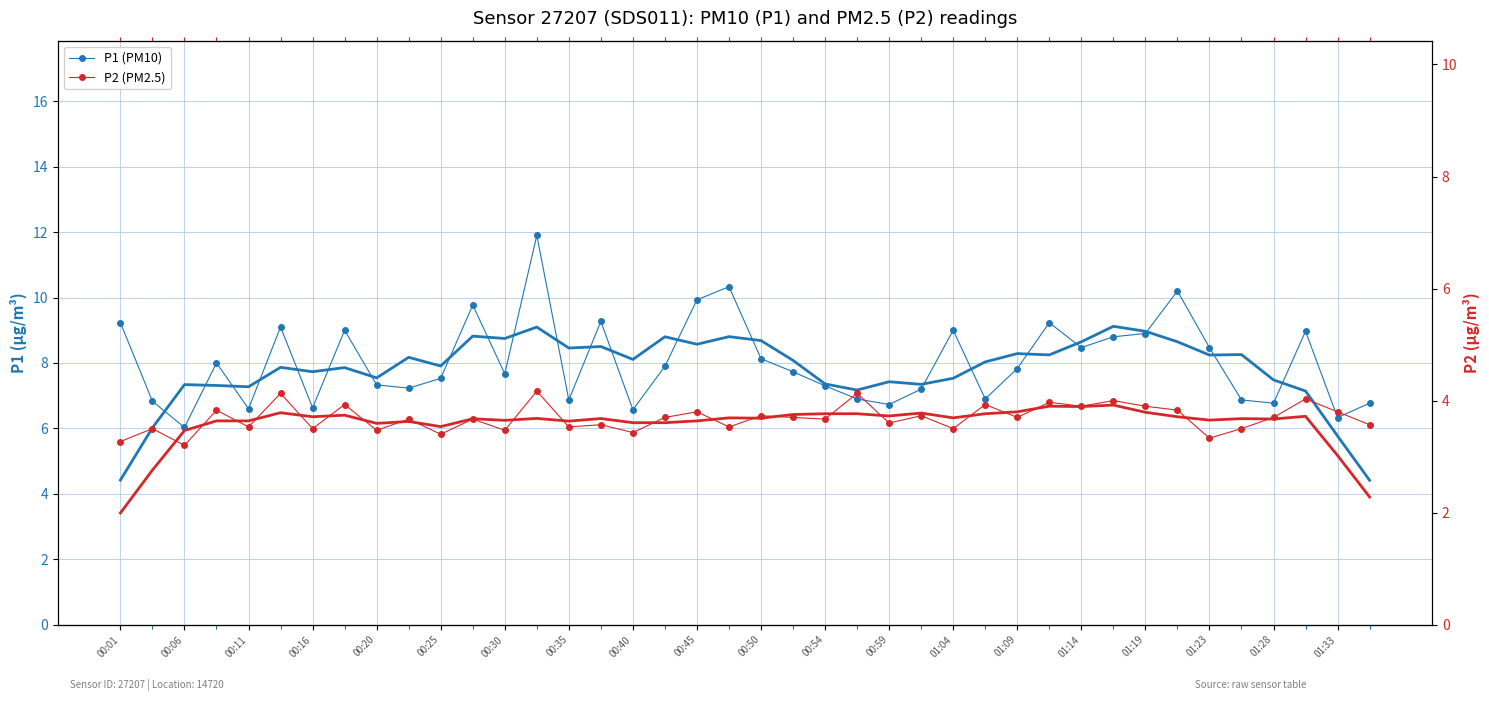

Which category has the highest value in the P1 trend series?

31